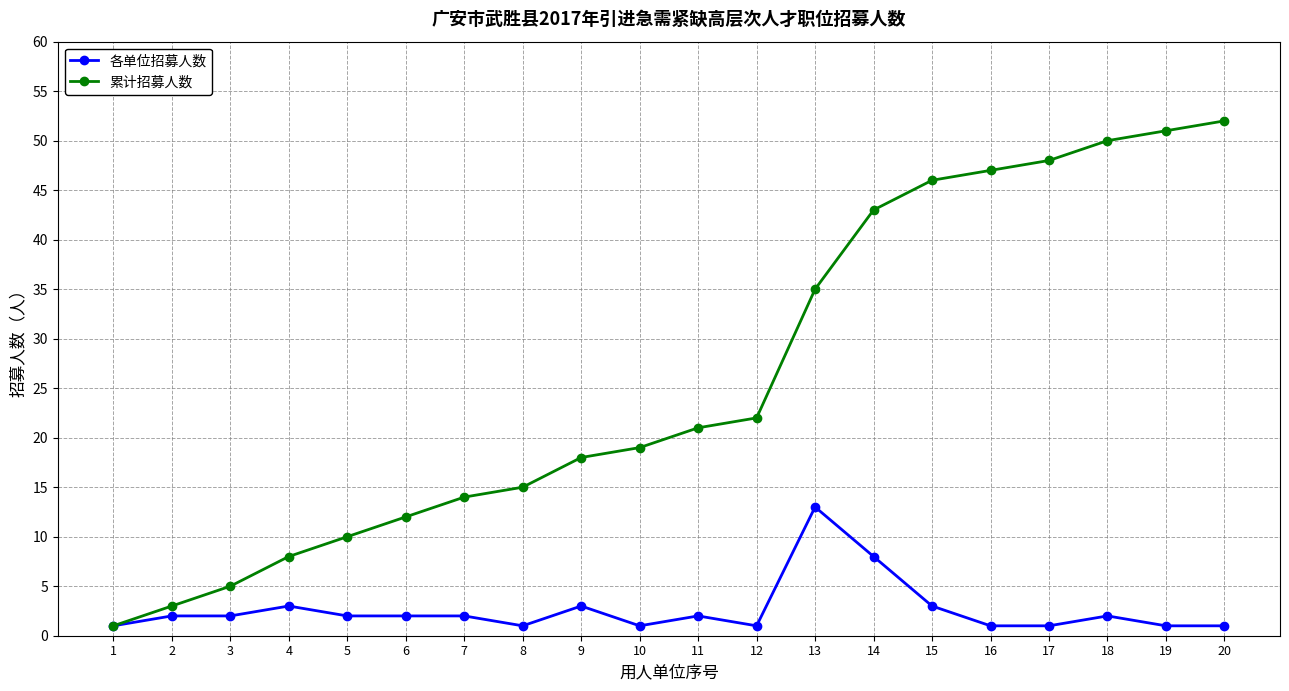

What is the greatest value displayed?

52